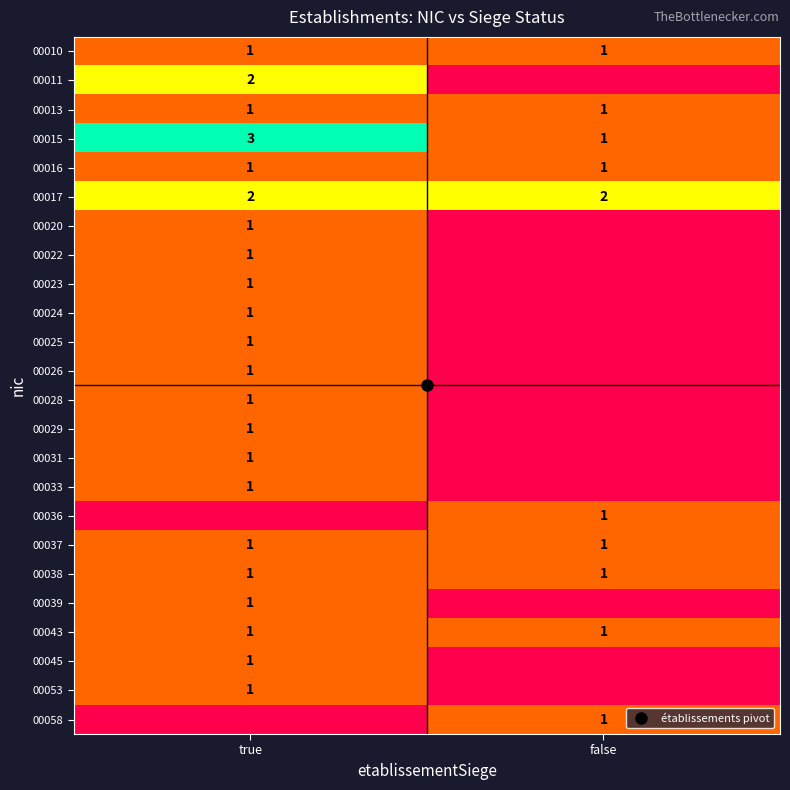

What value does the 00015 series have at false?

1